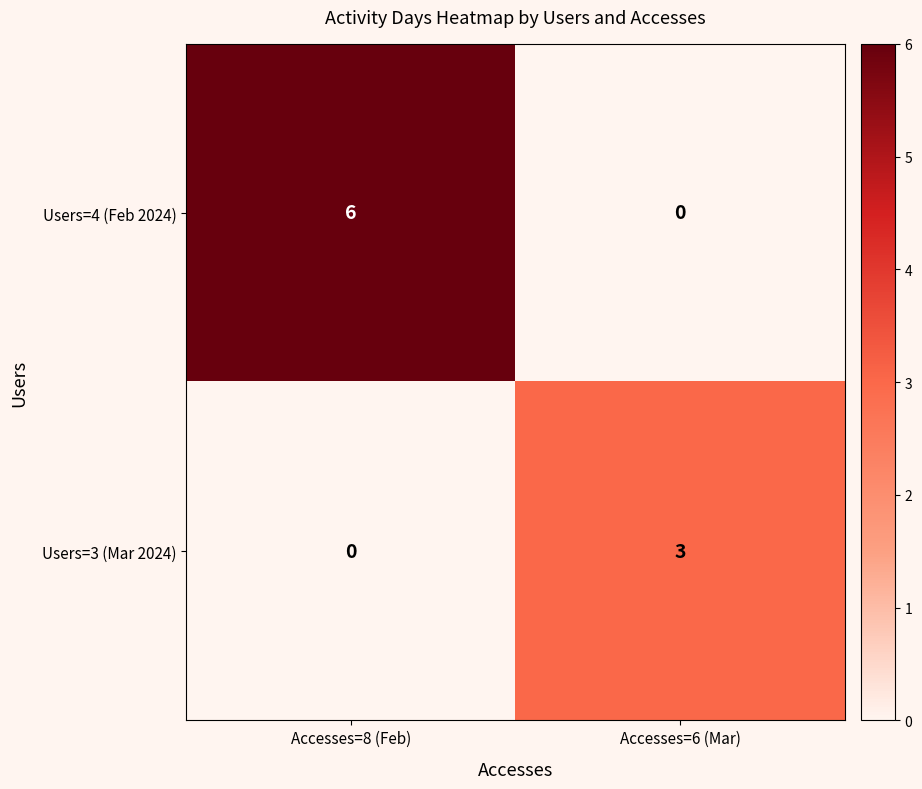

What is the sum of the Users=4 (Feb 2024) values at Accesses=6 (Mar) and Accesses=8 (Feb)?

6